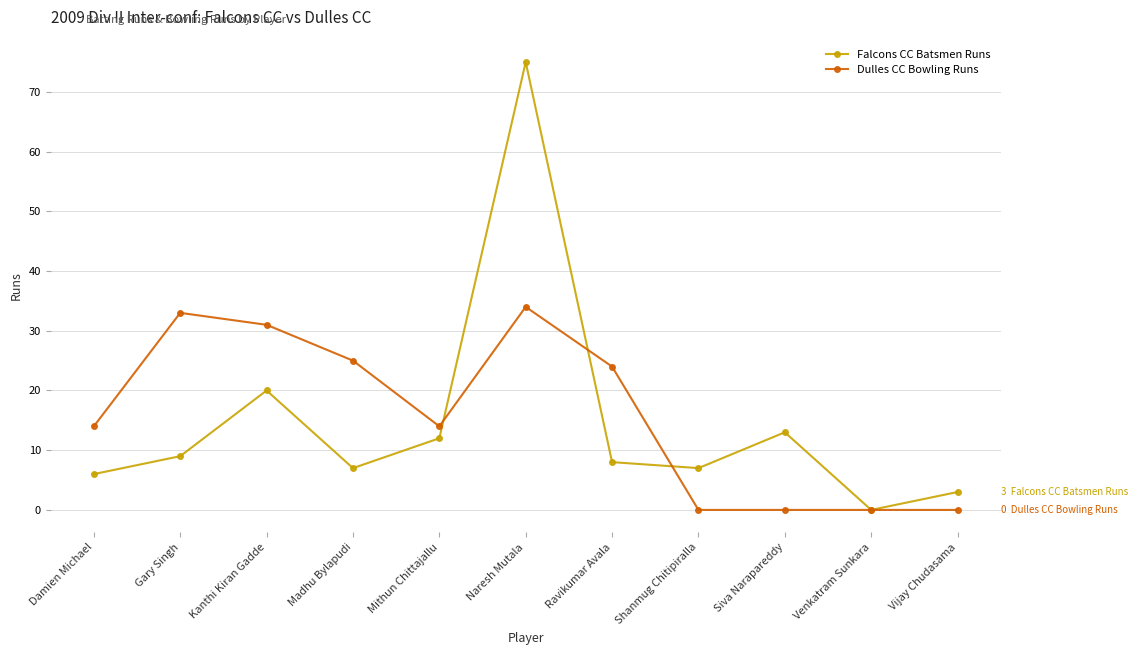

Is this an area chart (filled region under the line)?

No